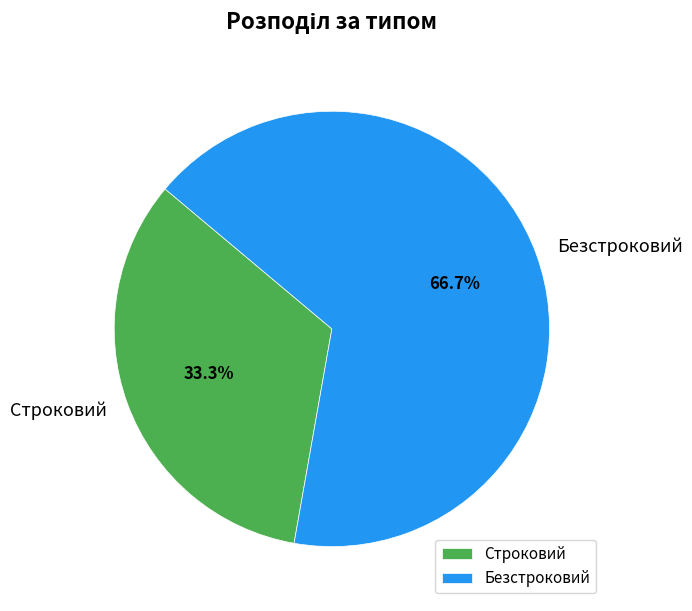

Which category has the smallest portion of the pie?

Строковий